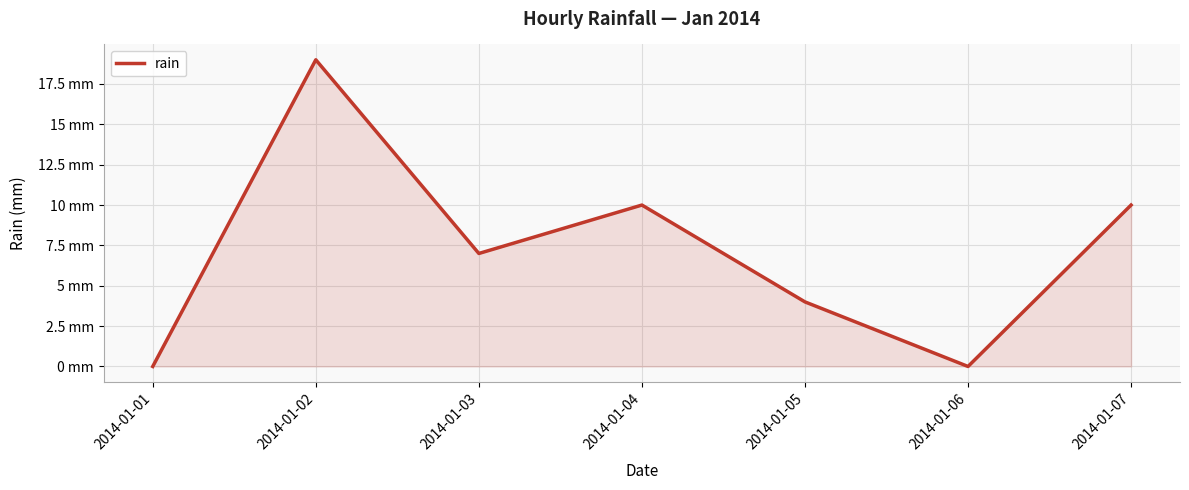

List the labels in order of value, largest first.

2014-01-02, 2014-01-04, 2014-01-07, 2014-01-03, 2014-01-05, 2014-01-01, 2014-01-06